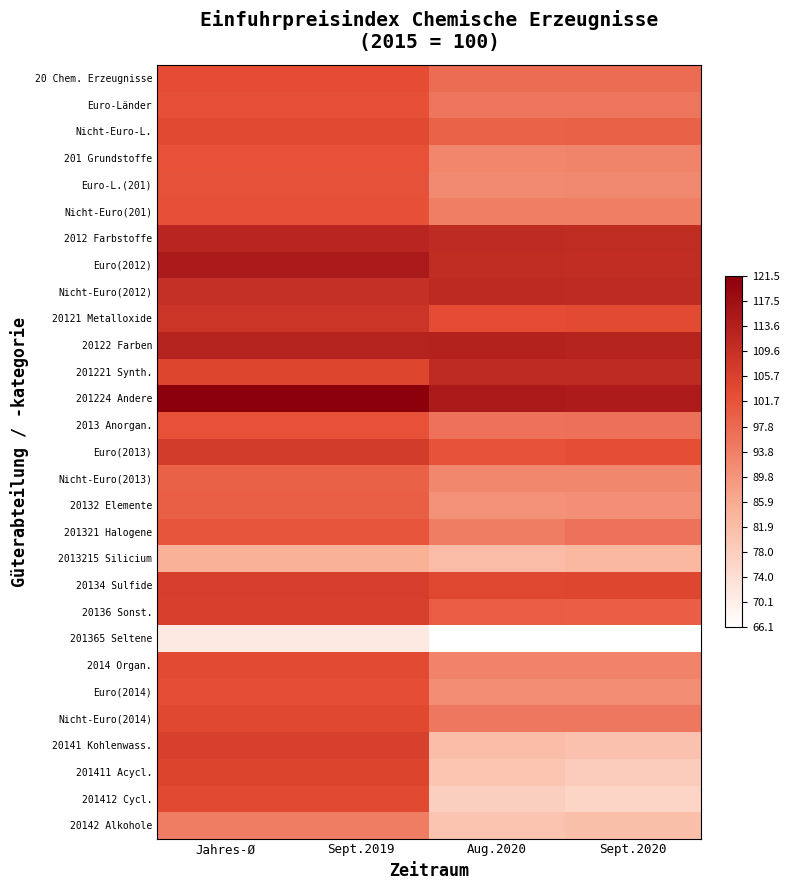

How many data points does each series have?

4